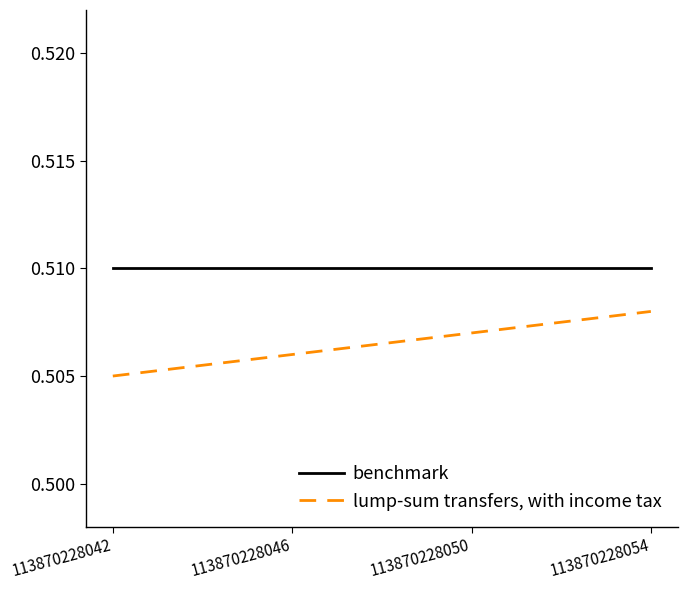

True or false: lump-sum transfers, with income tax has more than 1 interior local peaks.

False